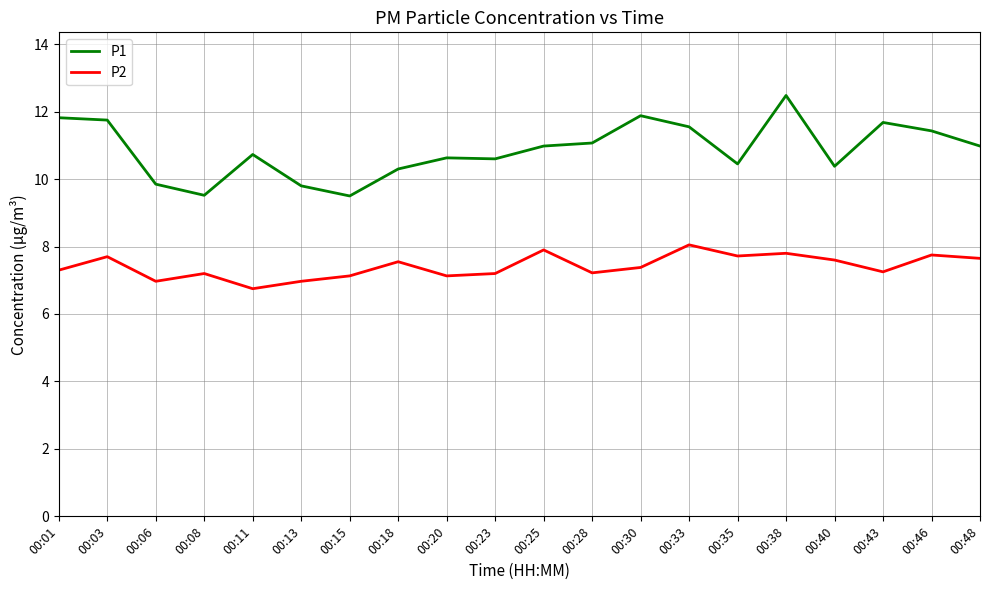

Which series has the largest range (max minus min)?

P1